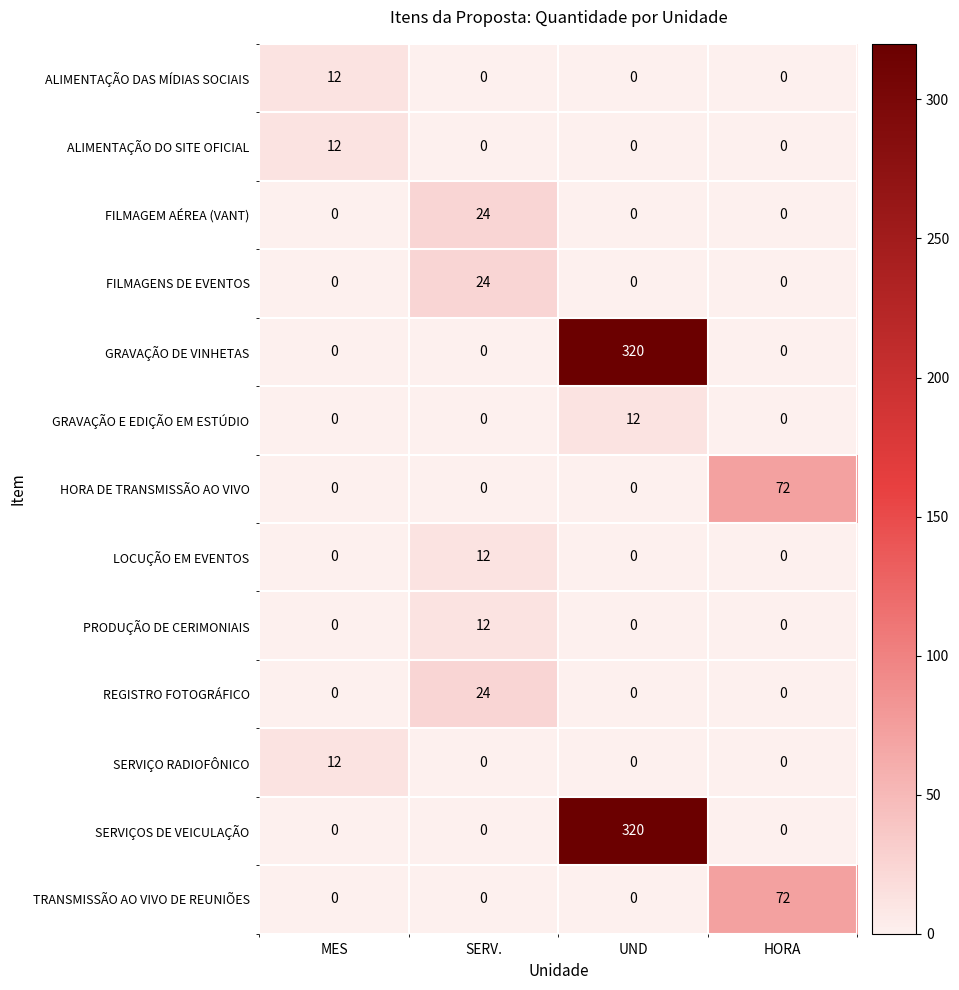

At which category is the sum across all series the highest?

UND